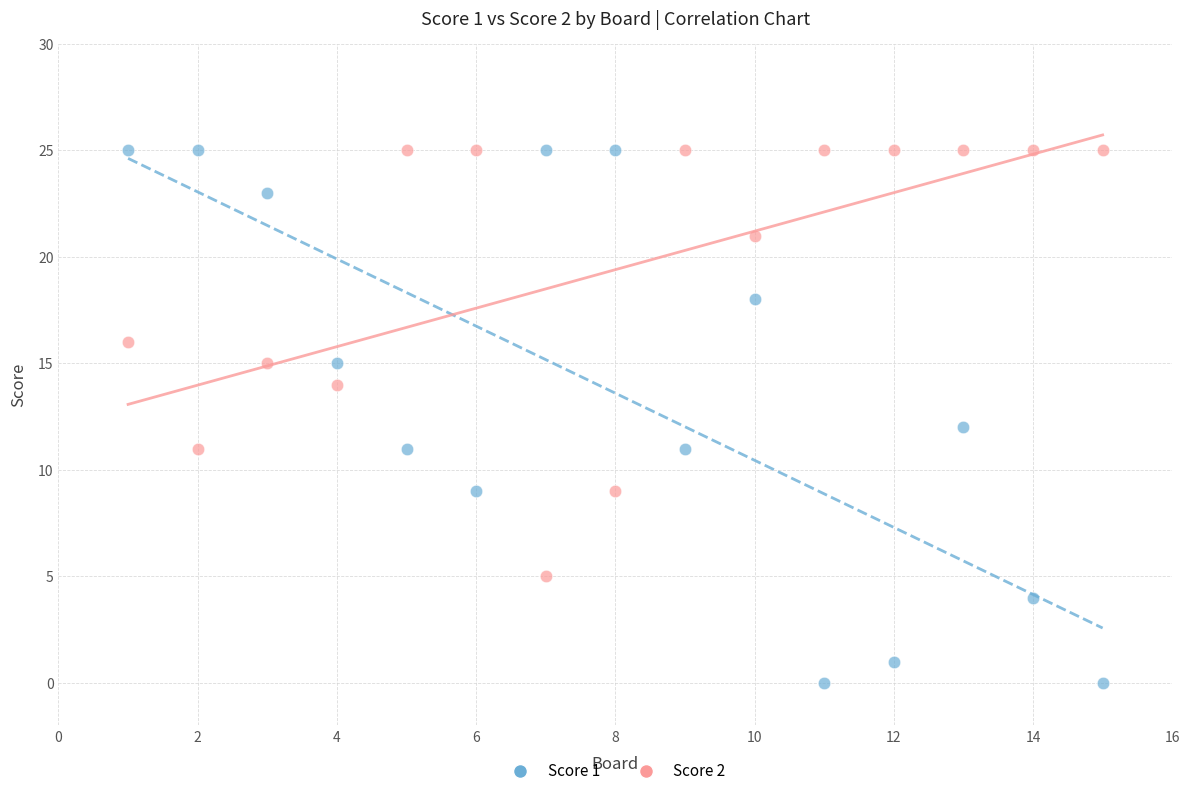

What is the X range (max minus min) for the scatter plot?

14